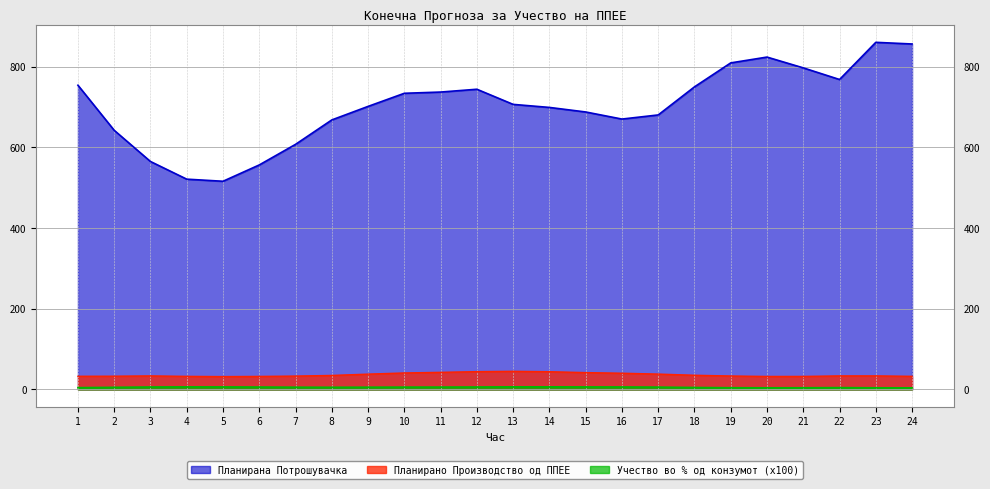

In Планирана Потрошувачка, how many points are lower than both neighbors (excluding endpoints)?

3